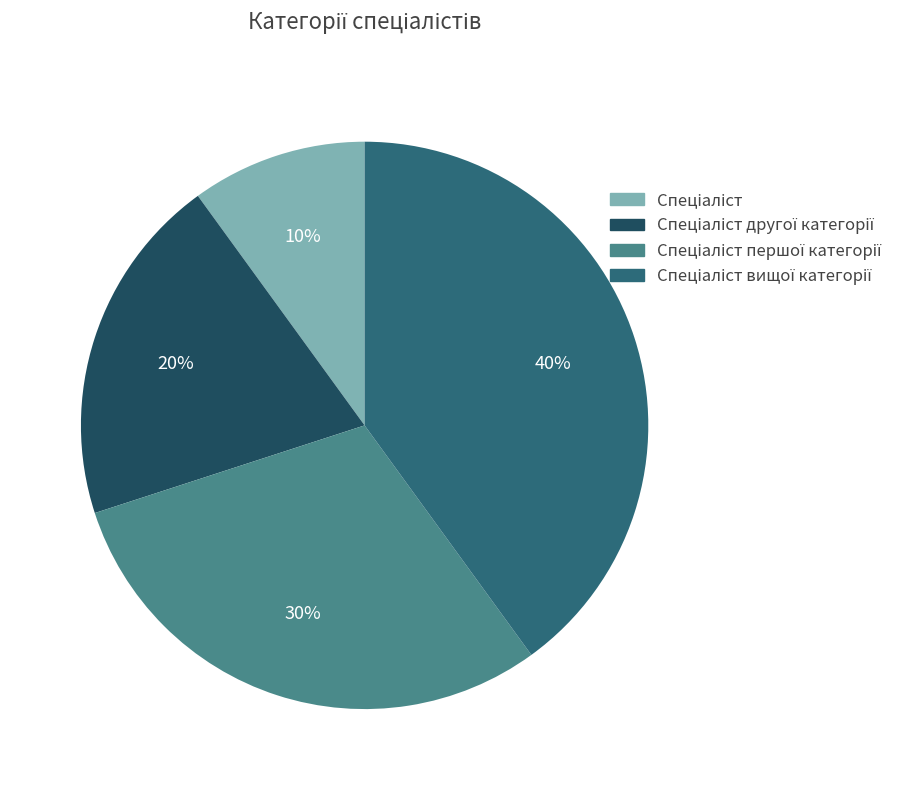

To the nearest percent, what is the average slice percentage?

25%